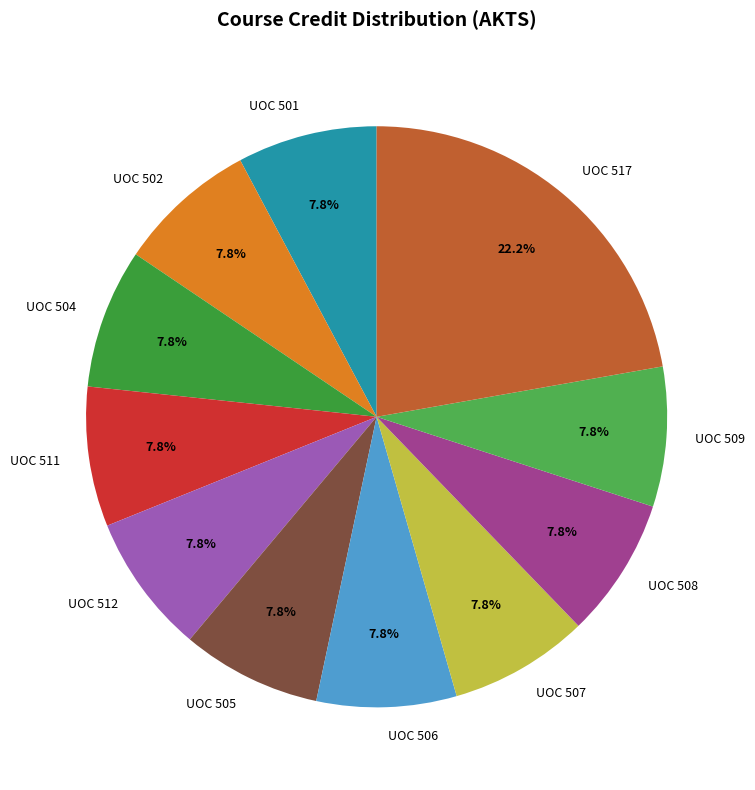

What is the ratio of the value at UOC 512 to the value at UOC 508?

1.0